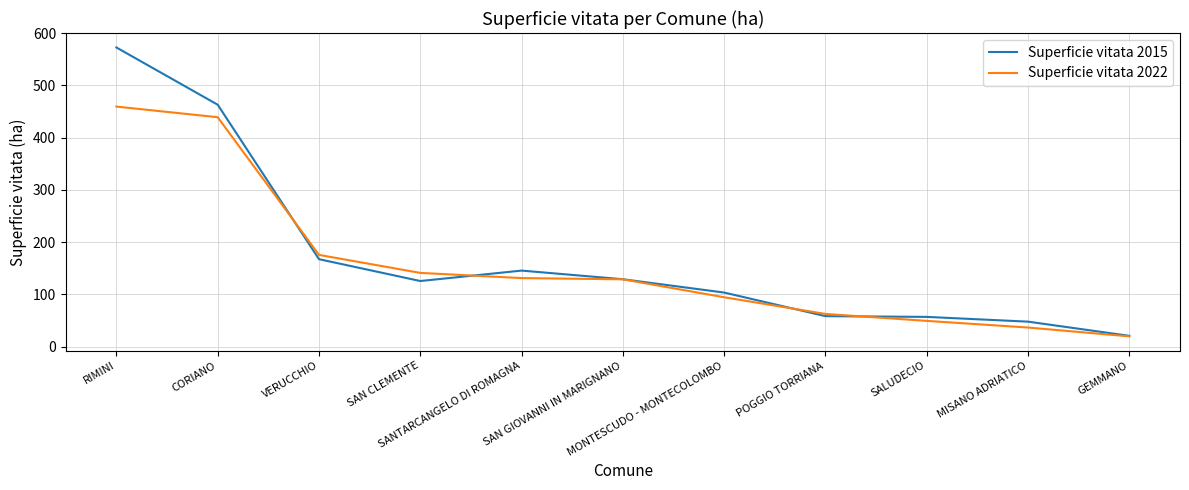

How many categories are shown in the chart?

11